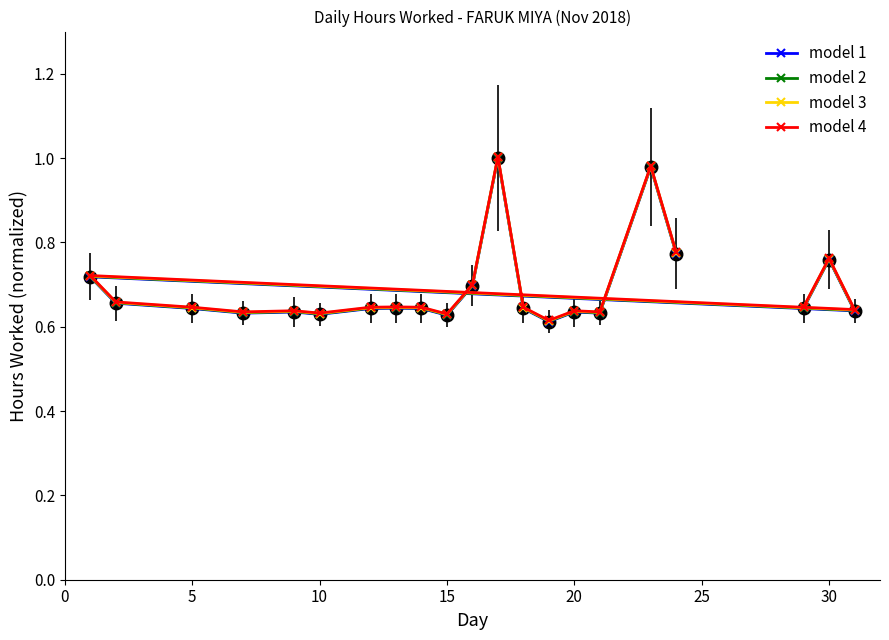

Rank the series by their average value, from lowest to highest.

model 1, model 2, model 3, model 4